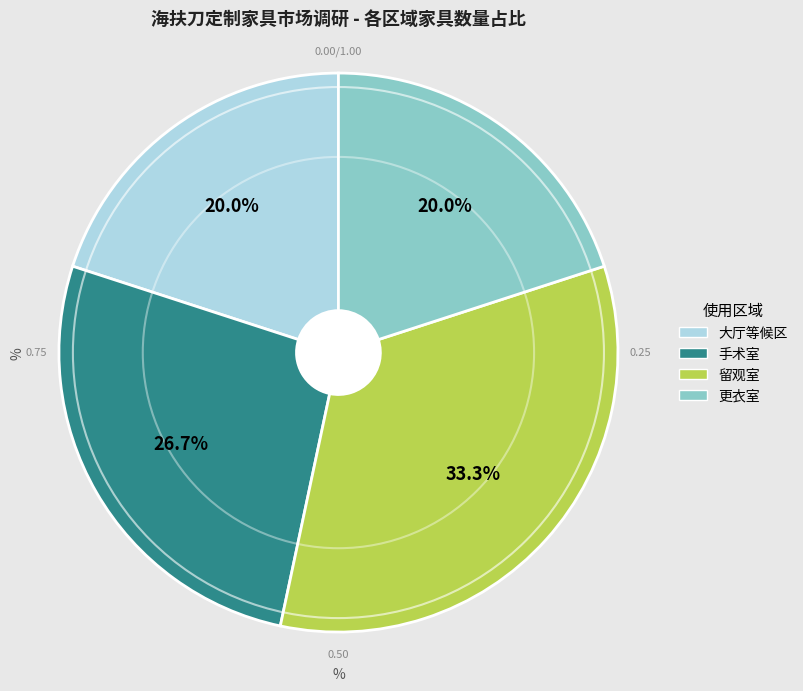

What is the largest slice in the pie chart?

留观室